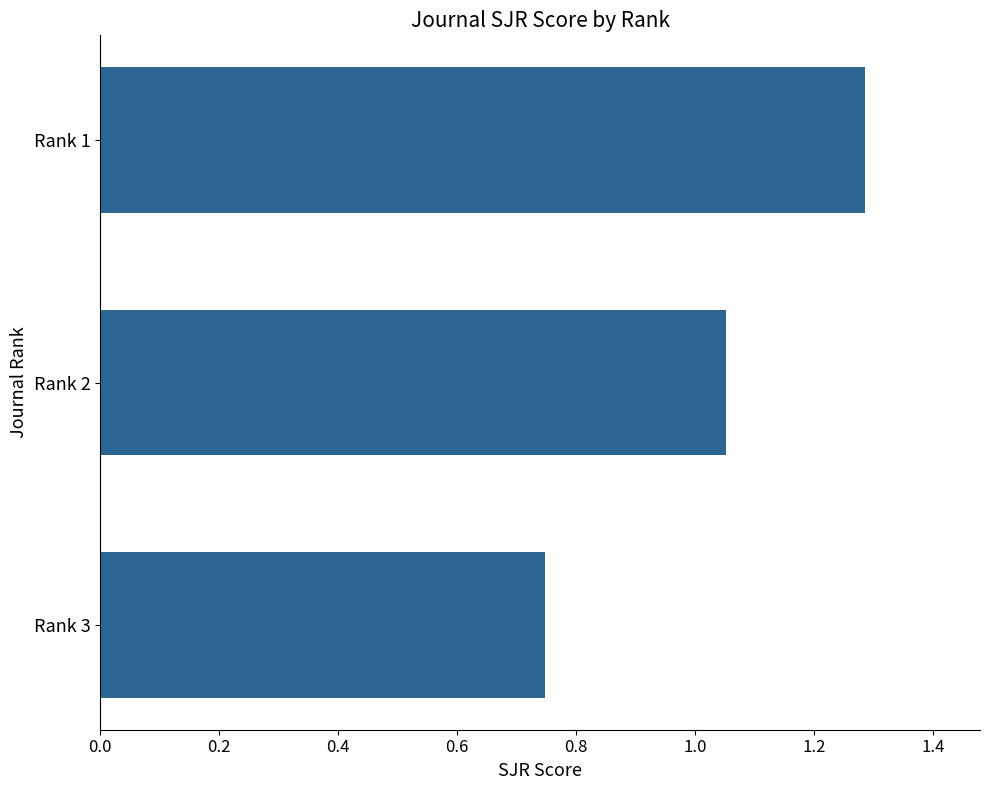

How many data points are less than 1?

1